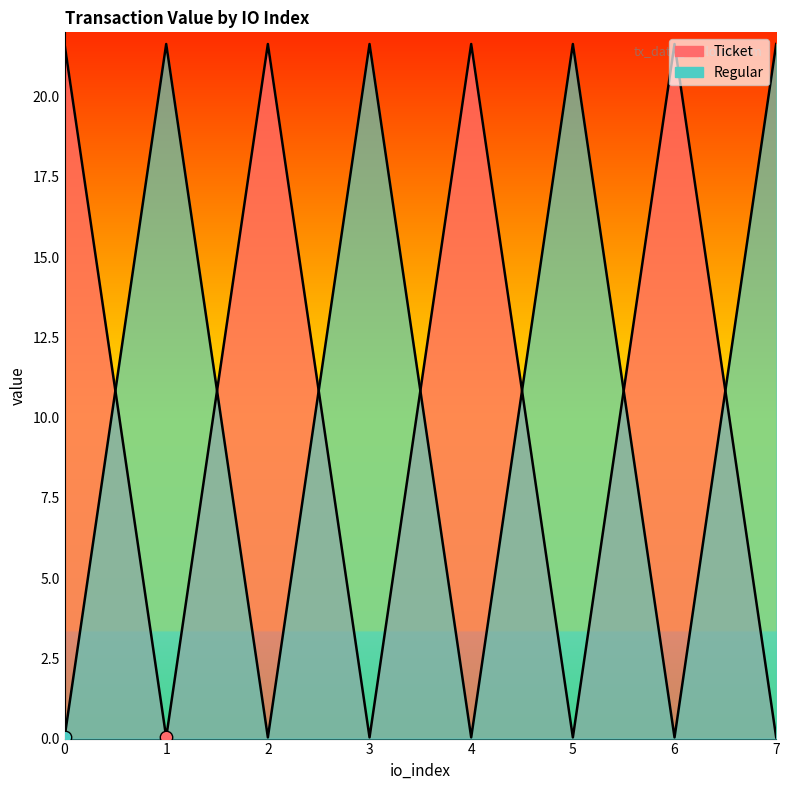

Which series has the largest Y range (max minus min)?

Ticket